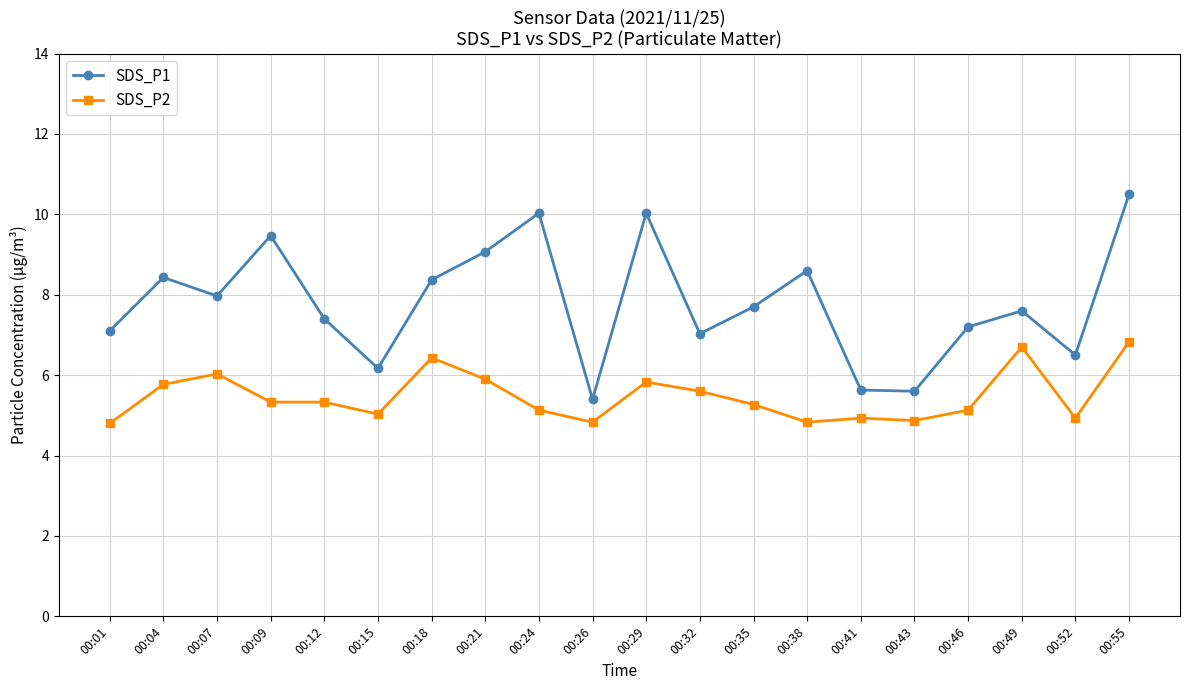

How many series are shown in this chart?

2